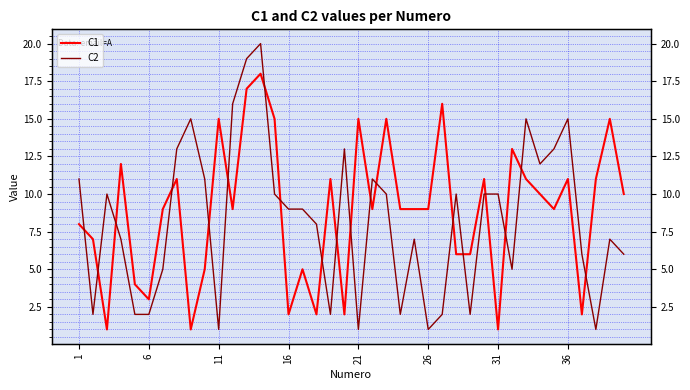

Which series ends up on top after the final intersection of C2 and C1?

C1